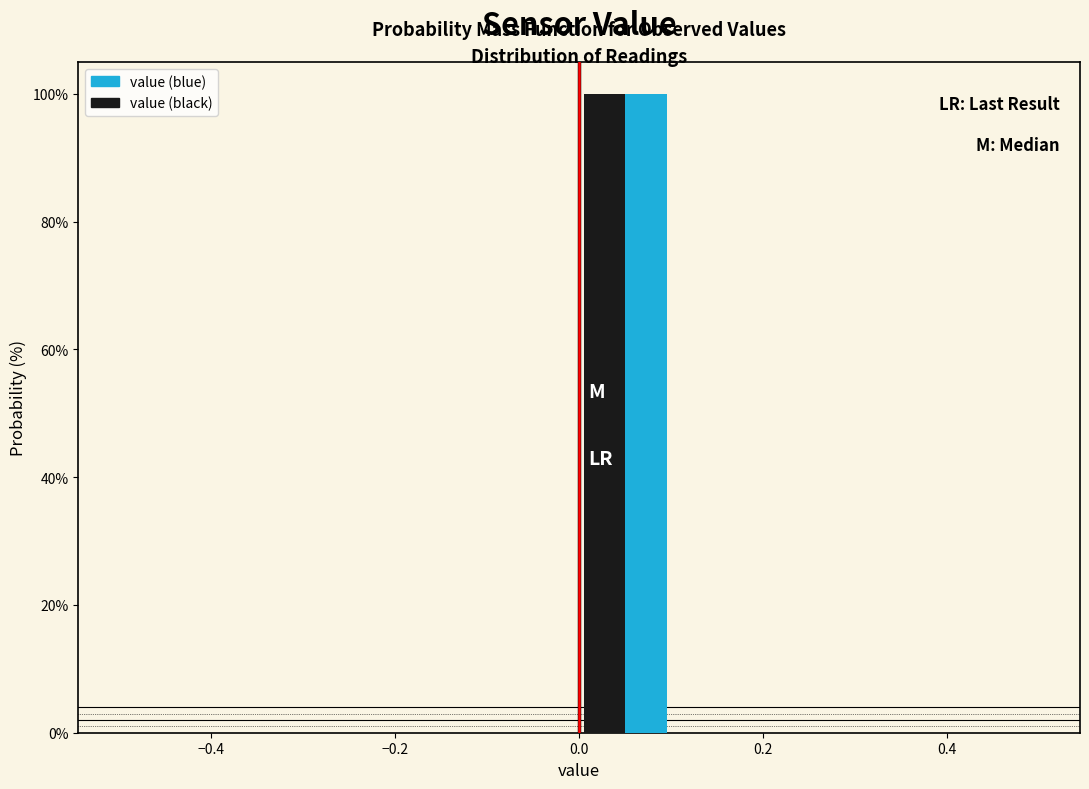

In the value (blue) series, which range on the x-axis has the tallest bar?

0.0 to 0.1